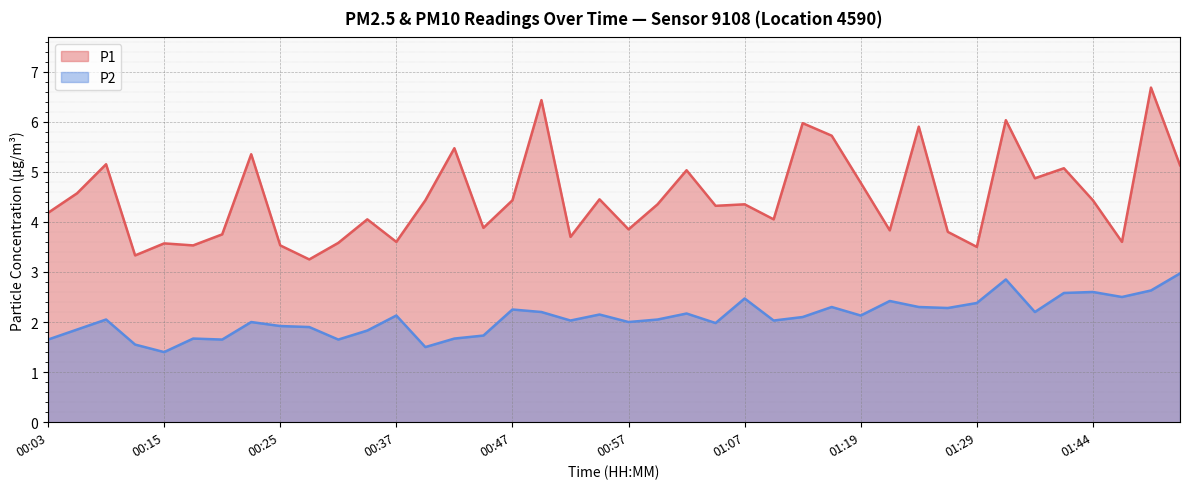

Rank the series at 01:36 from highest to lowest value.

P1, P2